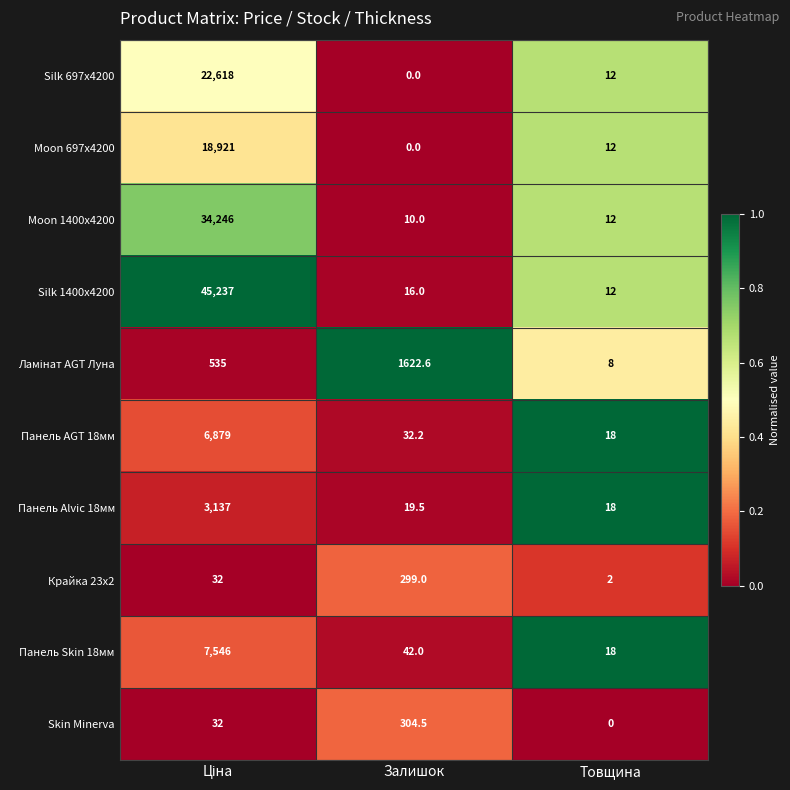

What is the total value across all series at Залишок?

2345.8